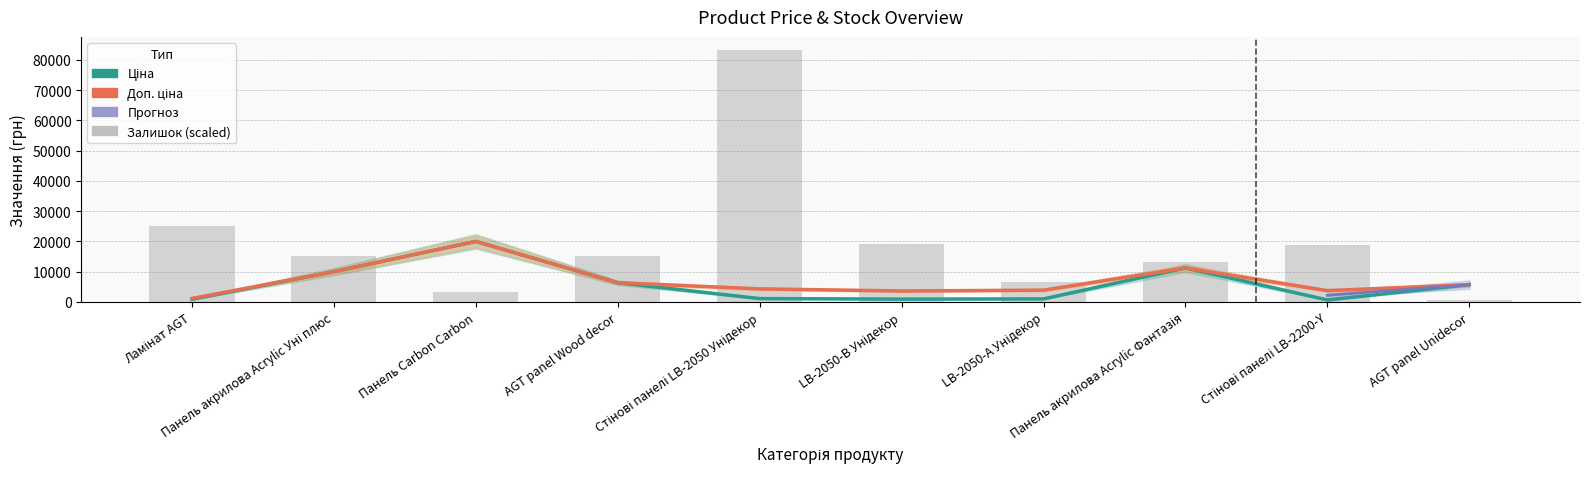

At which label does Доп. ціна first exceed 5673?

Панель акрилова Acrylic Уні плюс